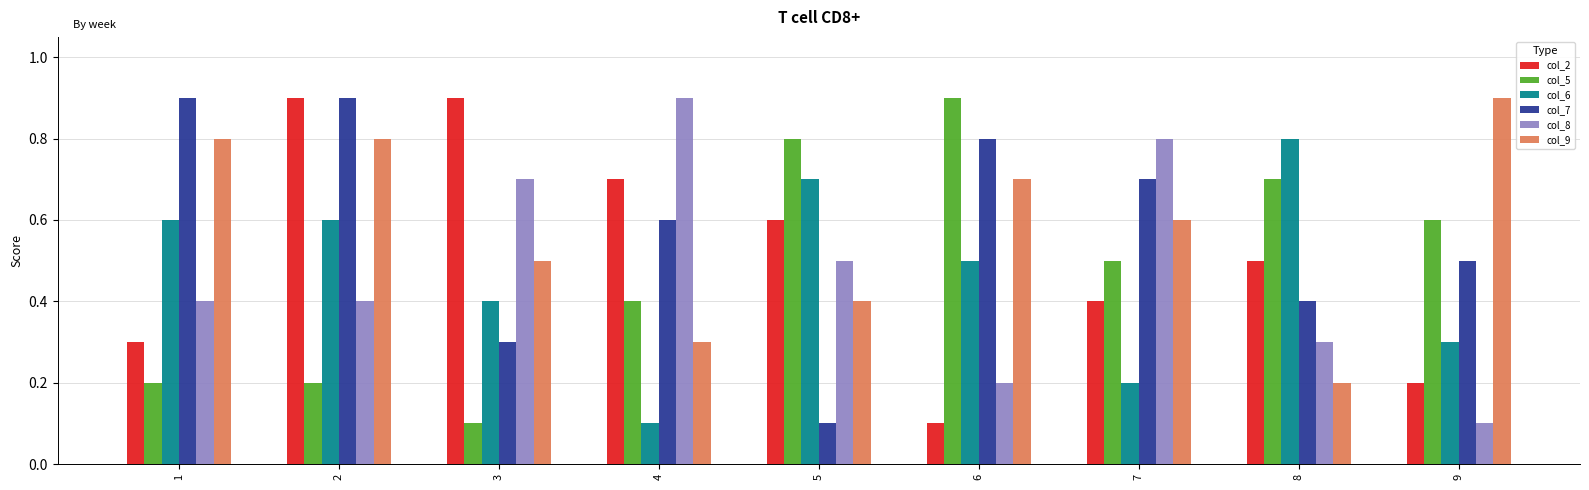

The col_7 series shows 0.4 at 8. True or false?

True